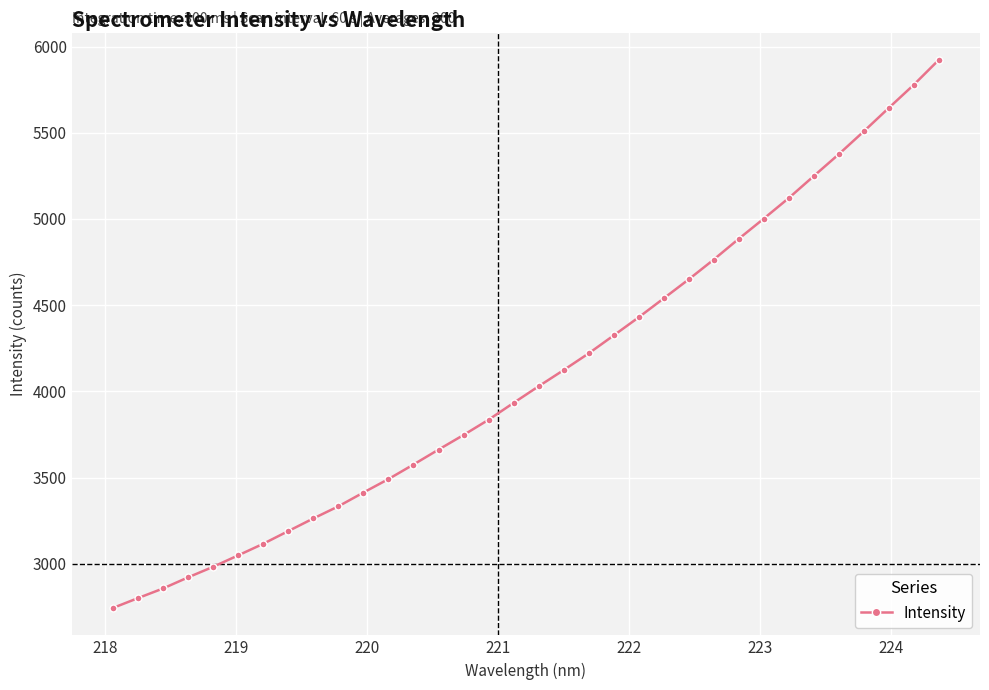

What is the minimum value shown in the chart?

2744.3